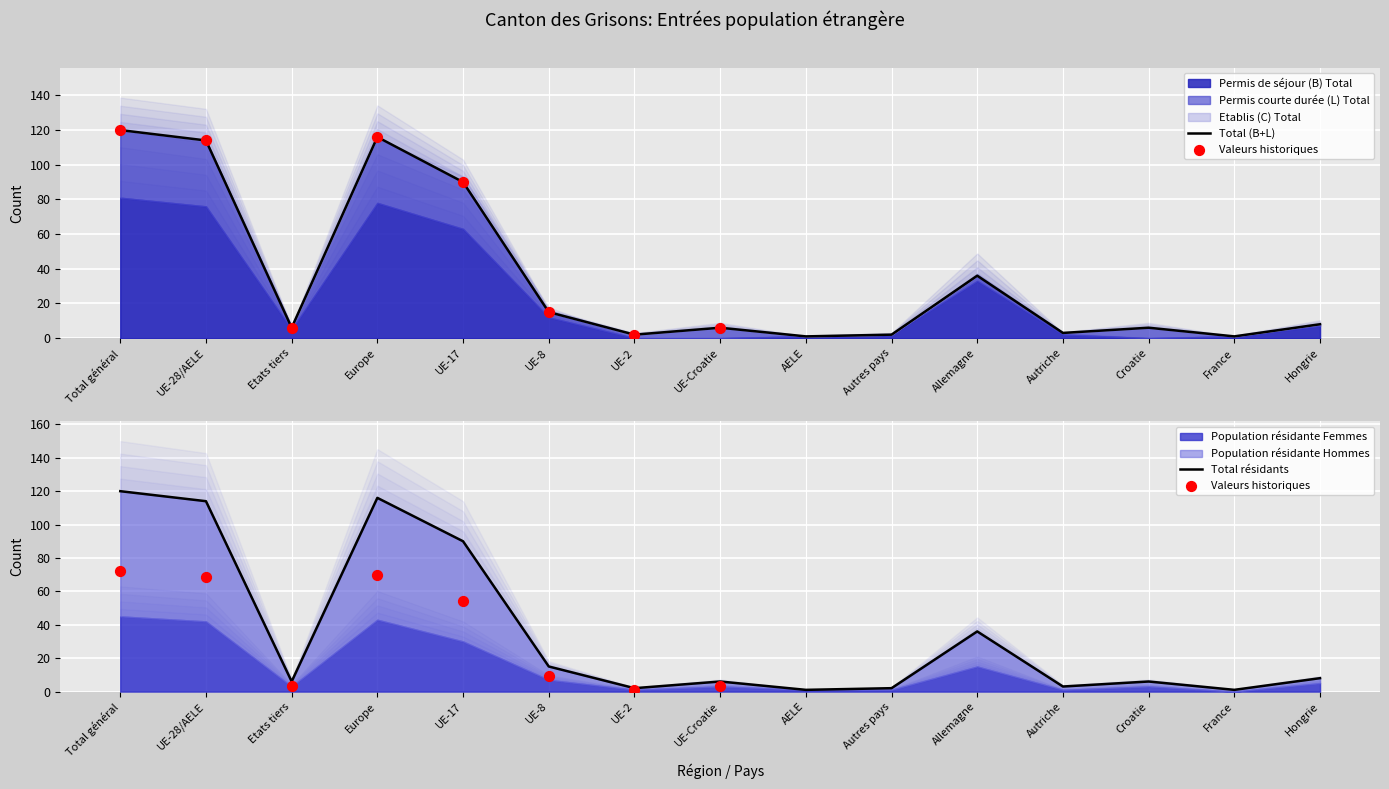

At how many categories does at least one series exceed 17?

5